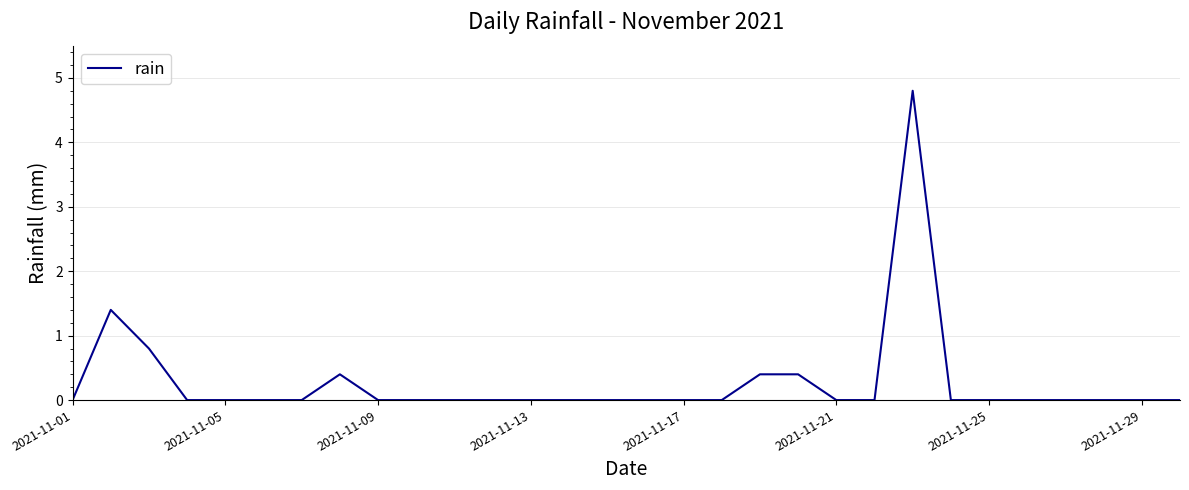

What is the maximum value shown in the chart?

4.8